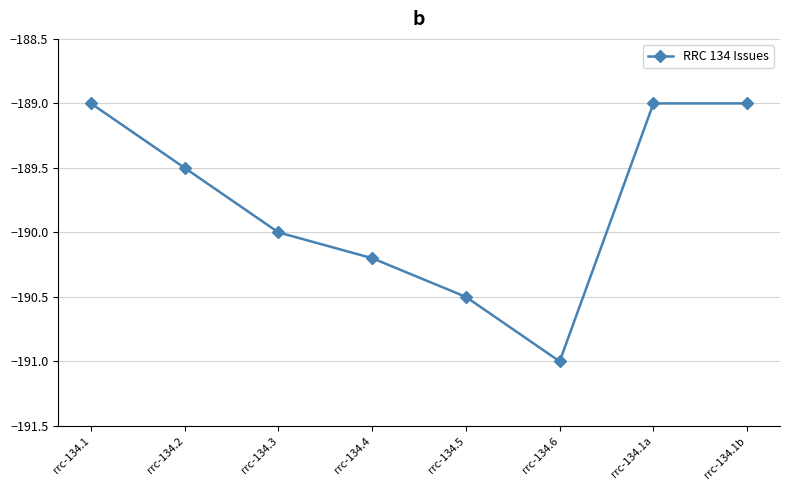

Reading right to left, what are all the values shown in this chart?

rrc-134.1b=-189.0	rrc-134.1a=-189.0	rrc-134.6=-191.0	rrc-134.5=-190.5	rrc-134.4=-190.2	rrc-134.3=-190.0	rrc-134.2=-189.5	rrc-134.1=-189.0